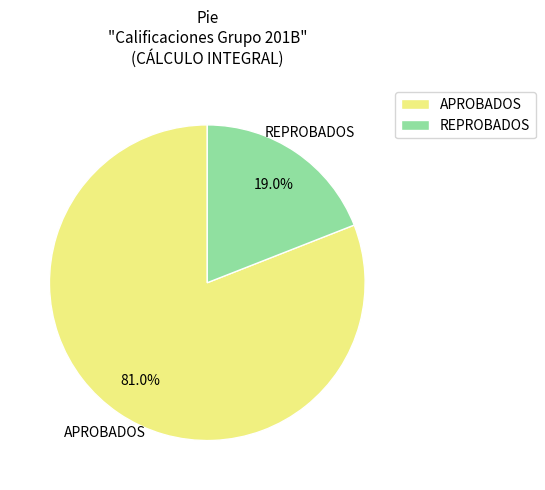

Which slice is the smallest?

REPROBADOS